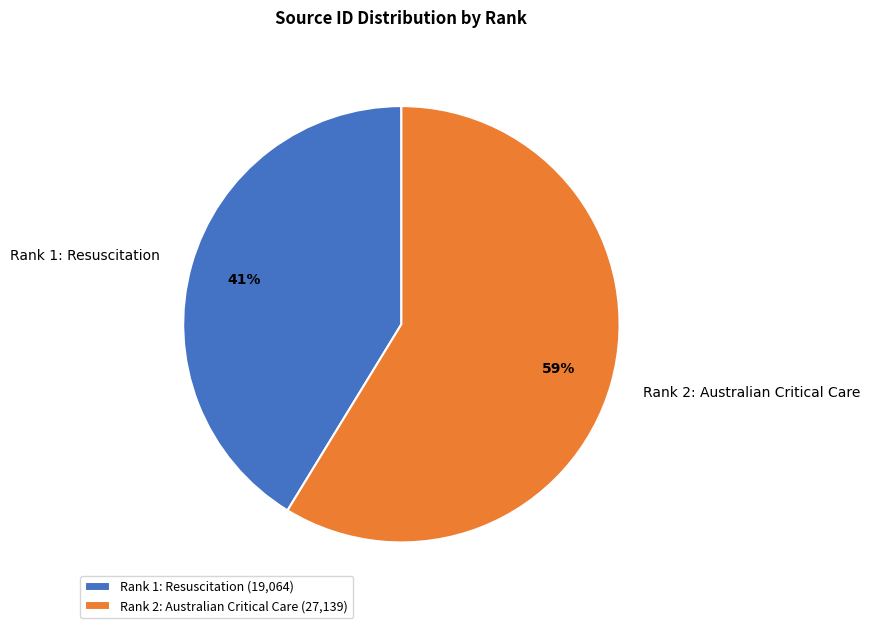

To the nearest percent, what is the combined percentage of Rank 2: Australian Critical Care and Rank 1: Resuscitation?

100%